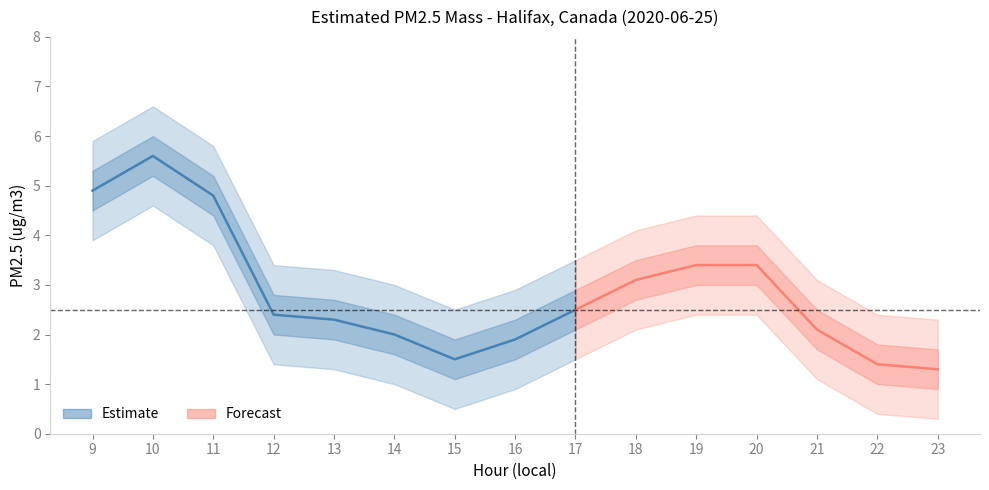

Is this an area chart (filled region under the line)?

No